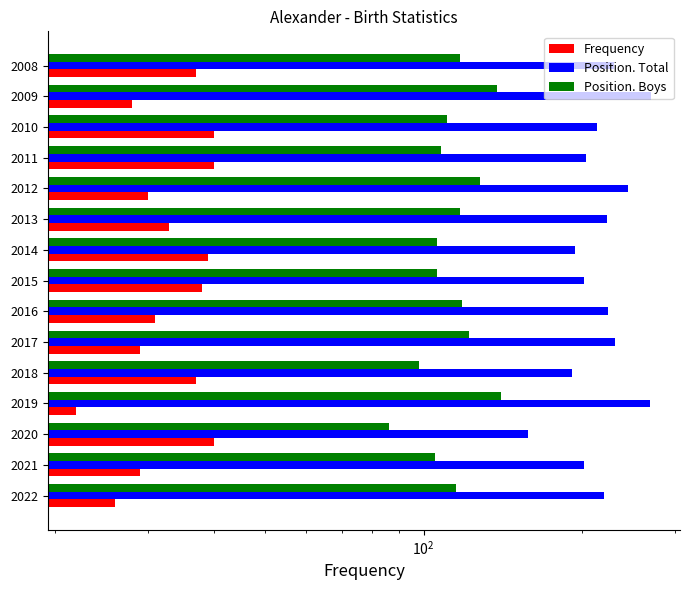

List the series in order of their overall mean, lowest first.

Frequency, Position. Boys, Position. Total